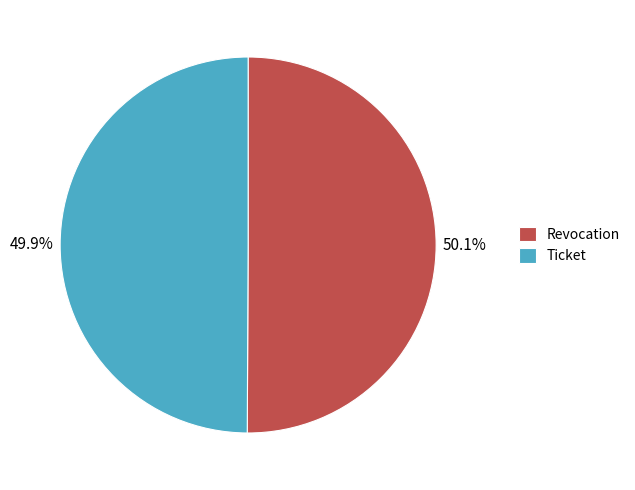

How many segments does this pie chart have?

2